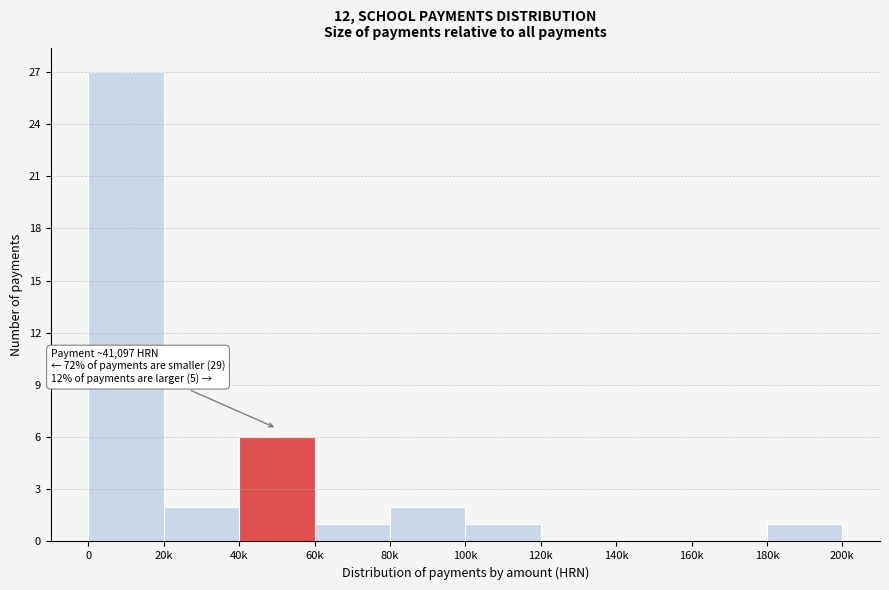

Reading left to right, extract all data points from this chart.

0=27	20k=2	40k=6	60k=1	80k=2	100k=1	120k=0	140k=0	160k=0	180k=1